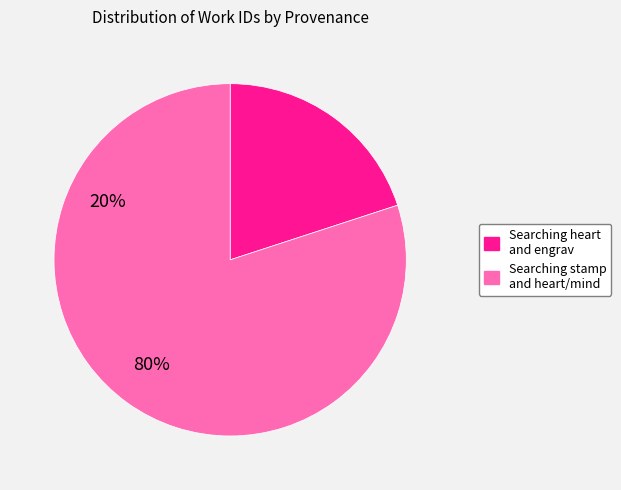

How many slices are in this pie chart?

2